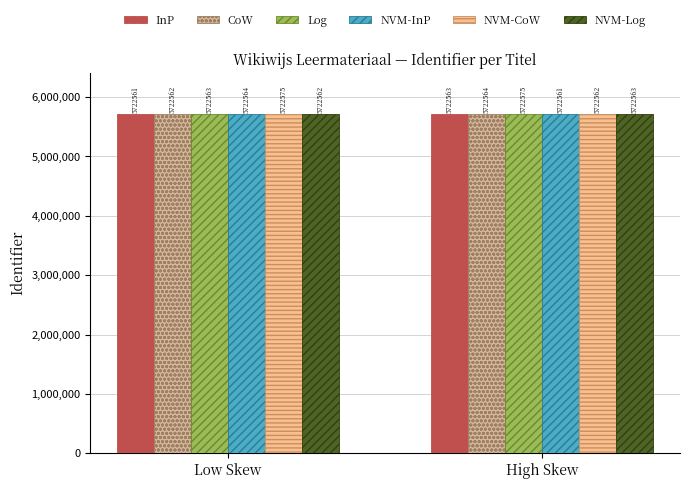

Is it true that NVM-InP equals 5722561 at High Skew?

True